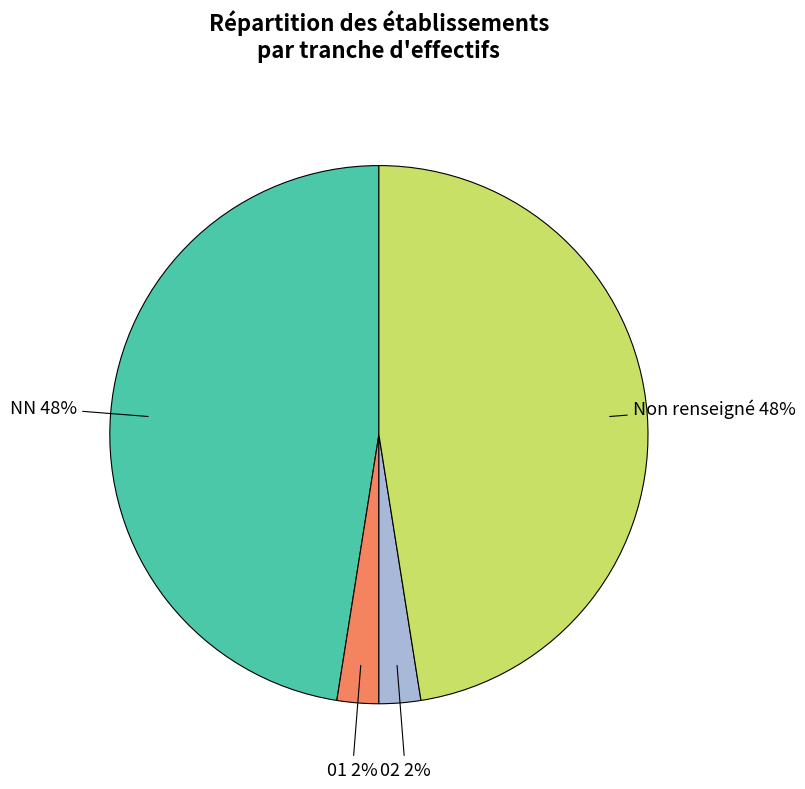

Is the sum of Non renseigné and NN greater than half?

Yes